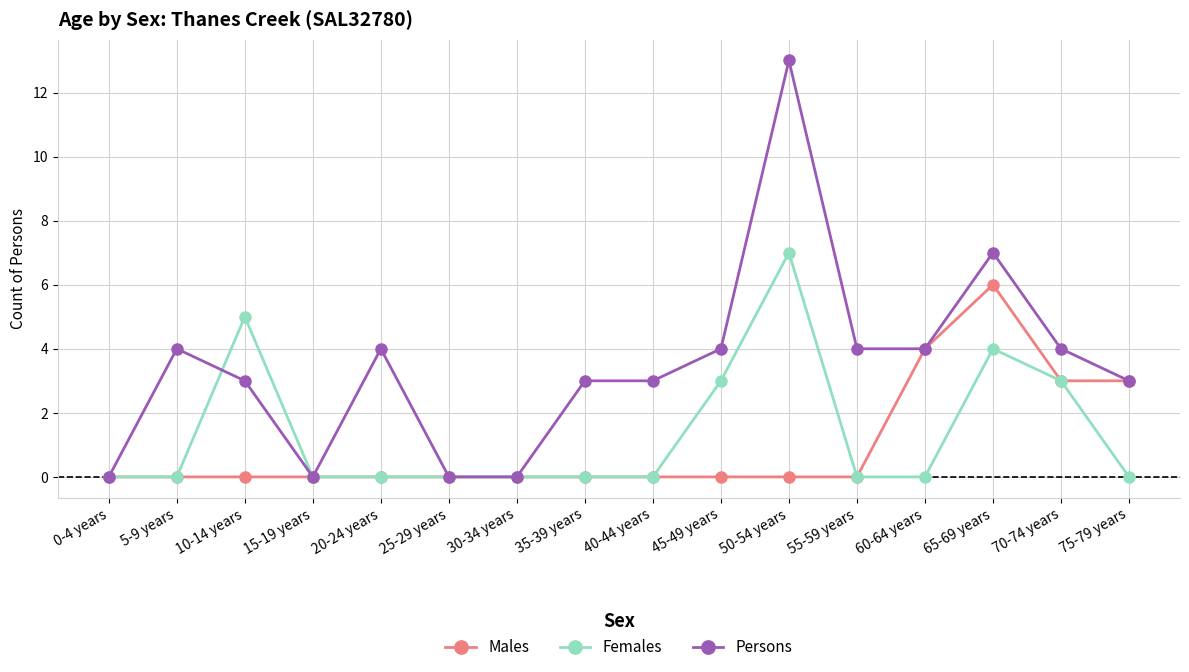

At which category is the sum across all series the highest?

50-54 years